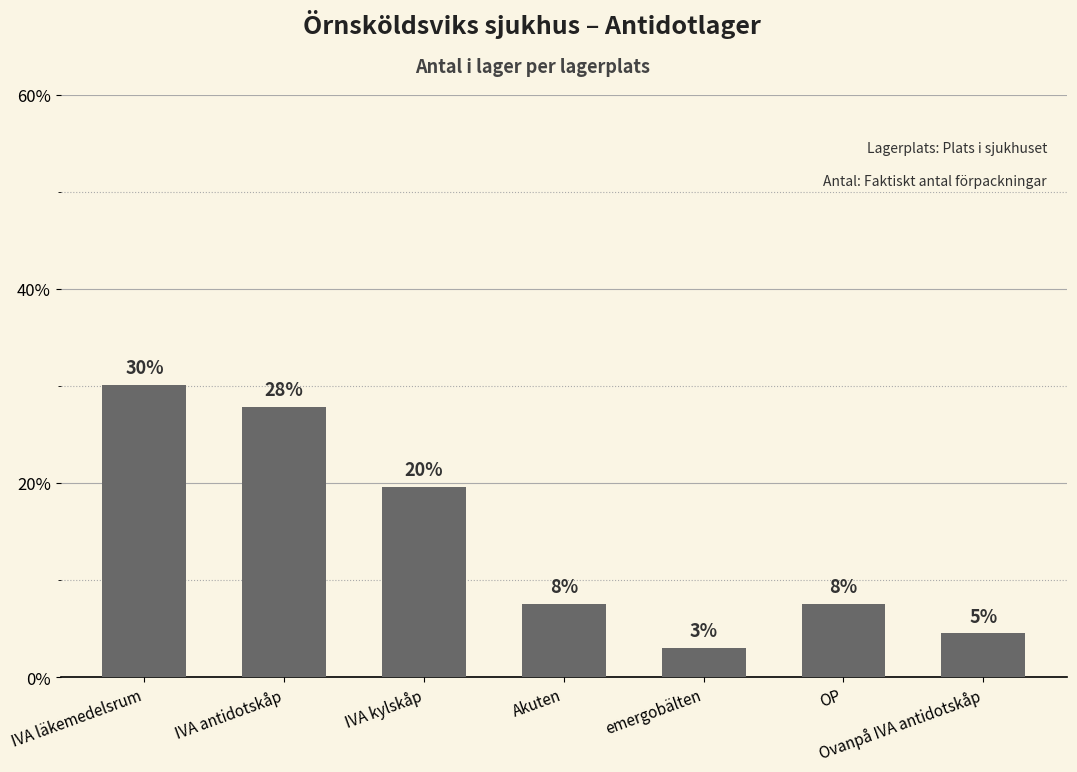

Rank the categories by value from highest to lowest.

IVA läkemedelsrum, IVA antidotskåp, IVA kylskåp, Akuten, OP, Ovanpå IVA antidotskåp, emergobälten